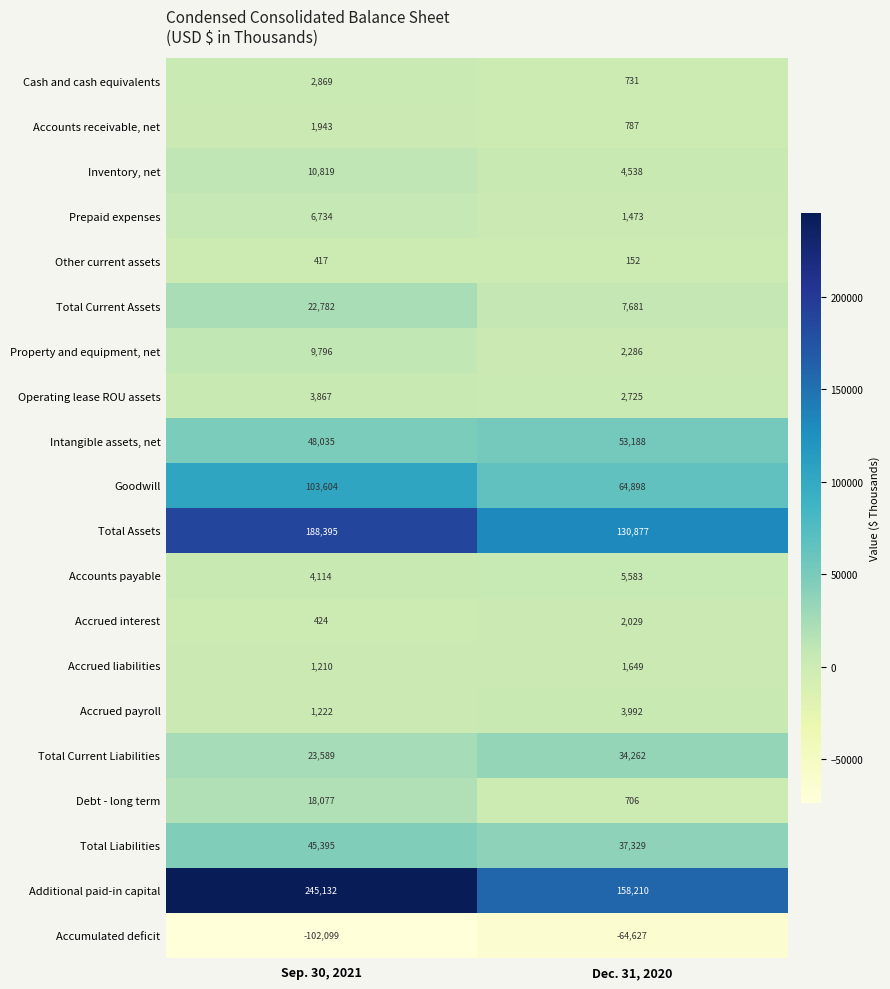

What is the average value of the Accrued payroll series?

2607